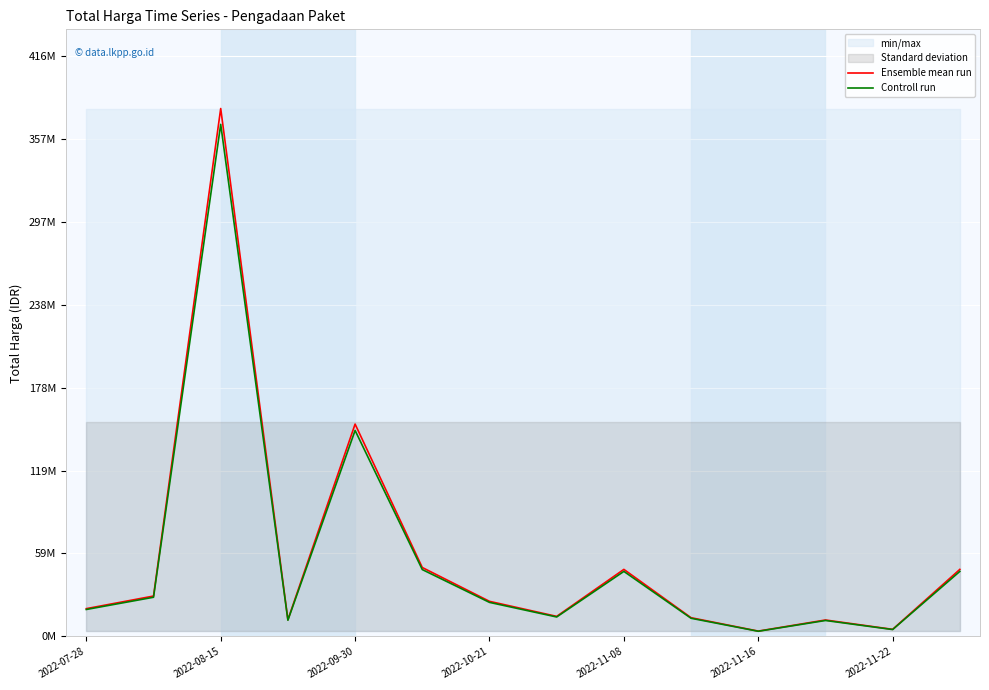

Which series has the widest spread of values?

Ensemble mean run